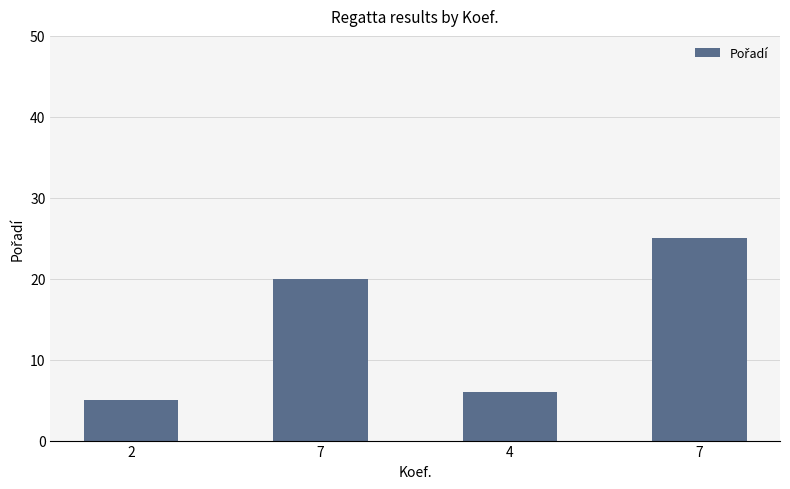

Does the chart contain any negative values?

No